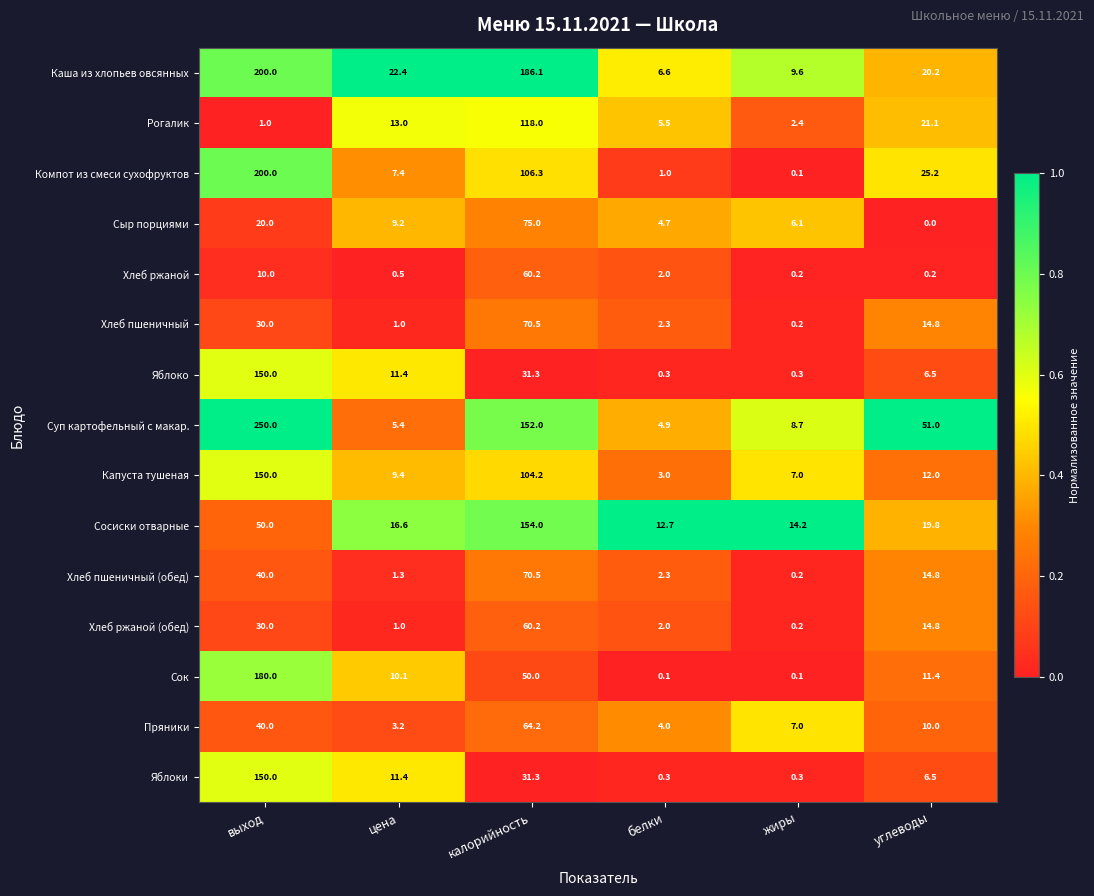

What is the sum of all Компот из смеси сухофруктов values?

340.0